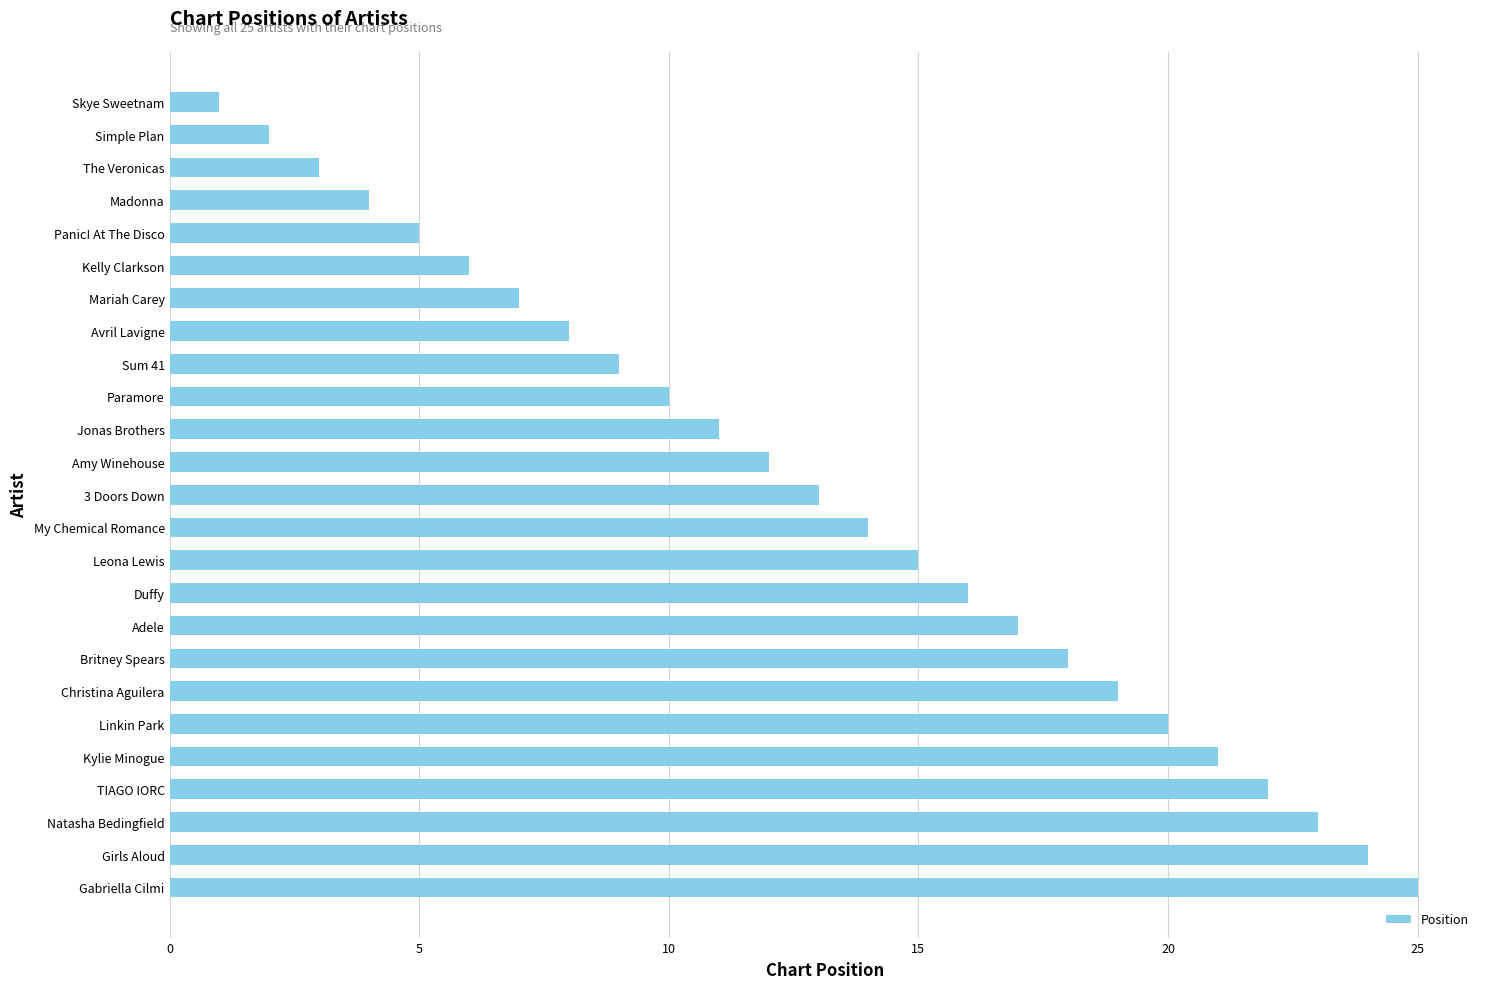

What is the difference between the maximum and minimum values?

24